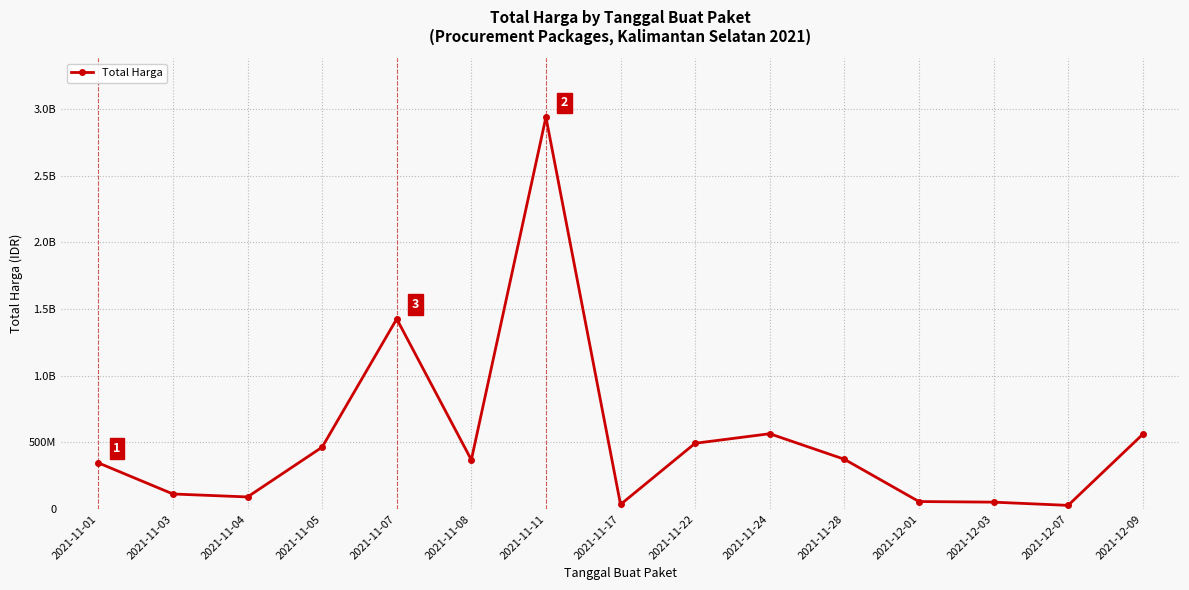

True or false: there are more than 0 points higher than both neighbors.

True